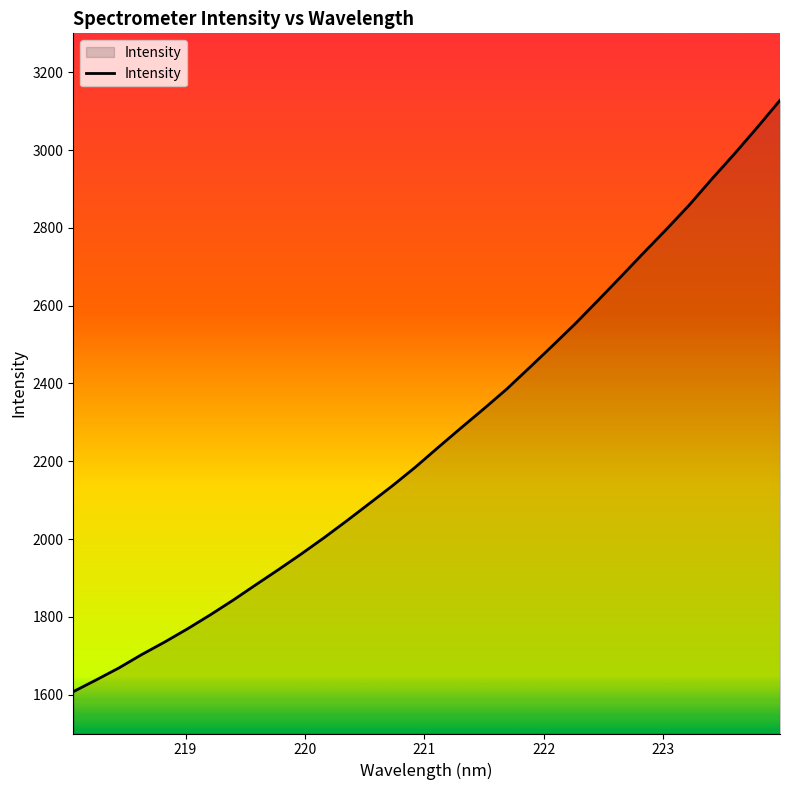

What is the difference between the maximum and minimum values?

1520.4